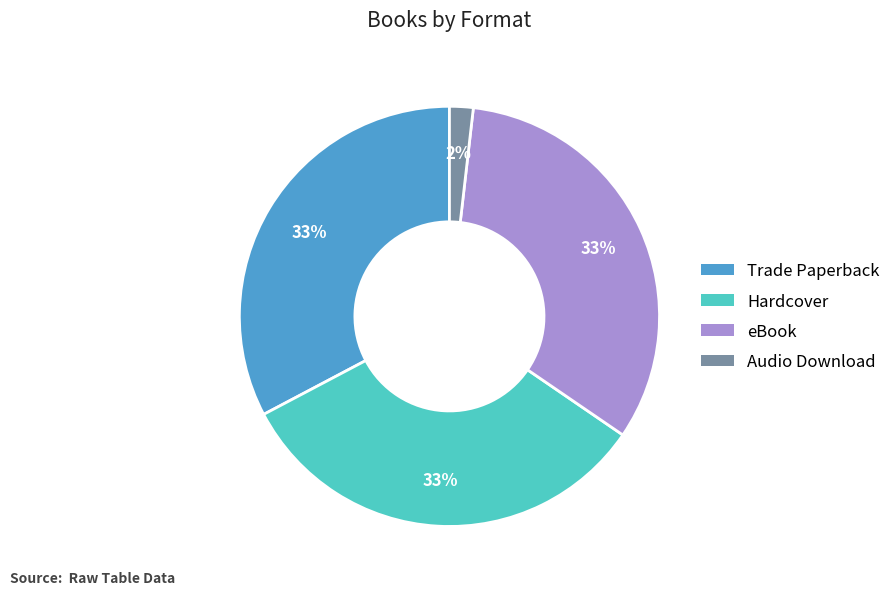

Count the number of slices in the pie.

4